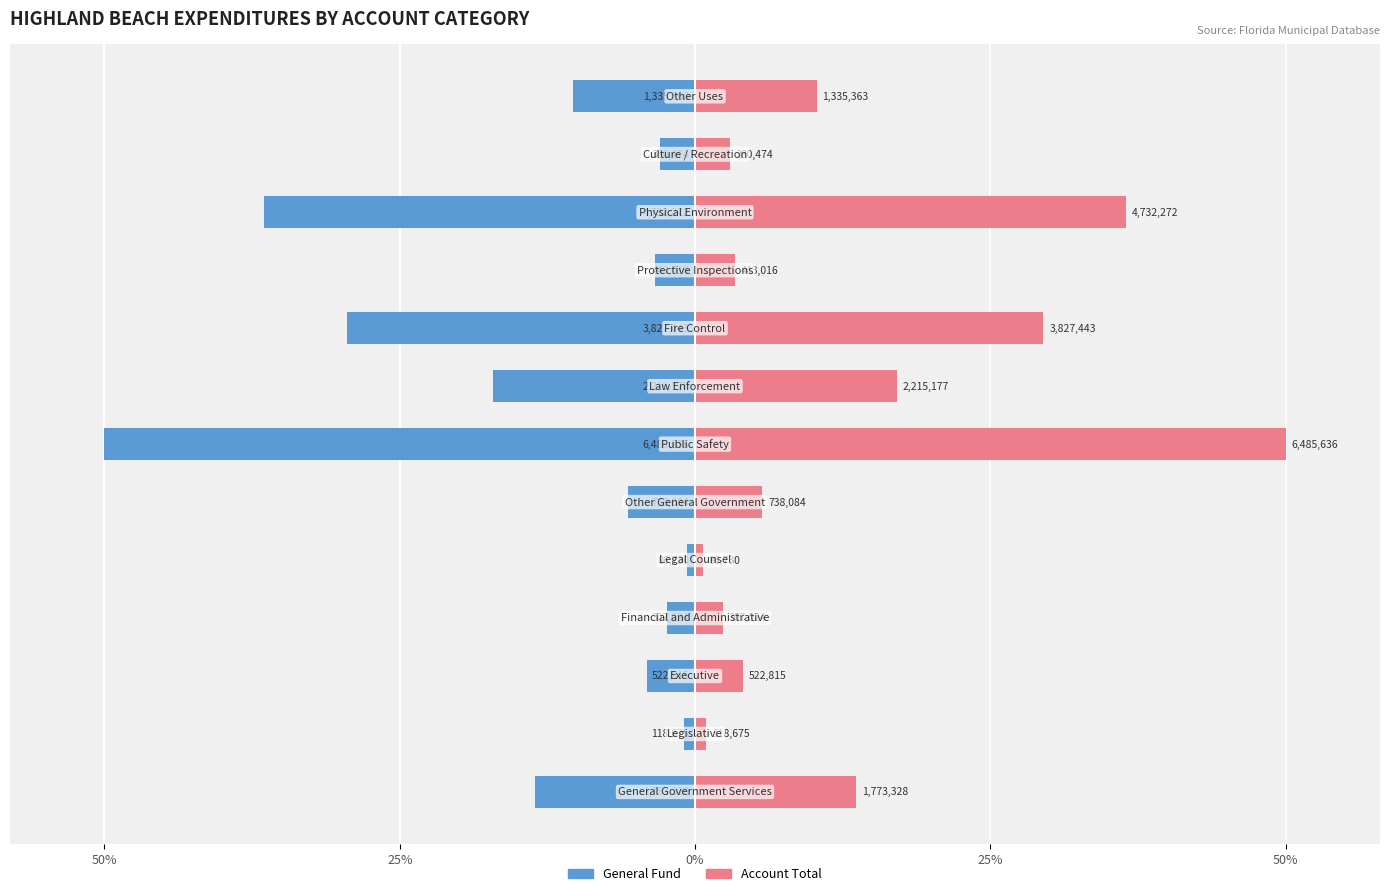

Which series has the largest range (max minus min)?

General Fund